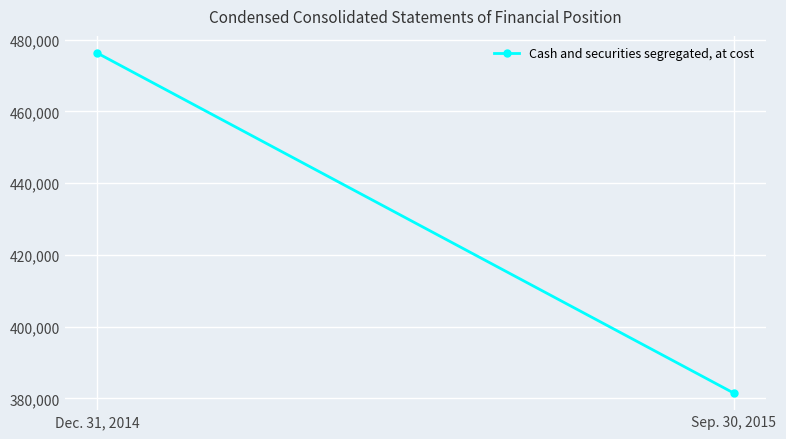

The value at Dec. 31, 2014 is 168027. True or false?

False